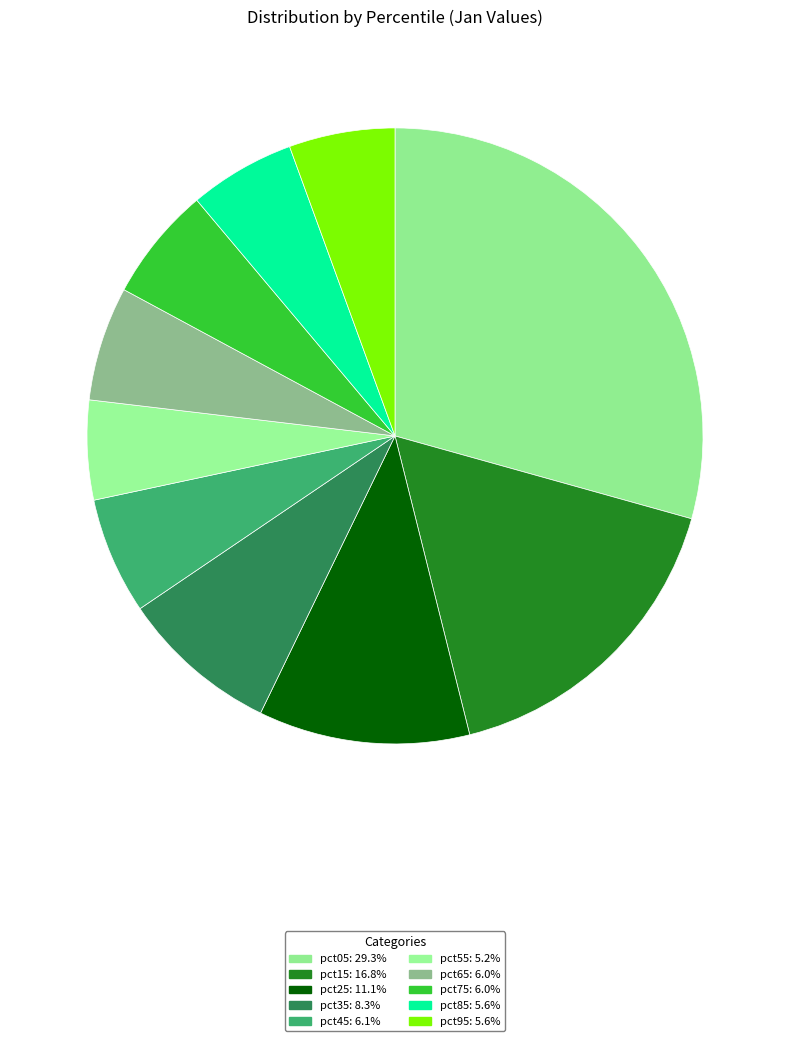

Between pct25 and pct45, which is larger?

pct25